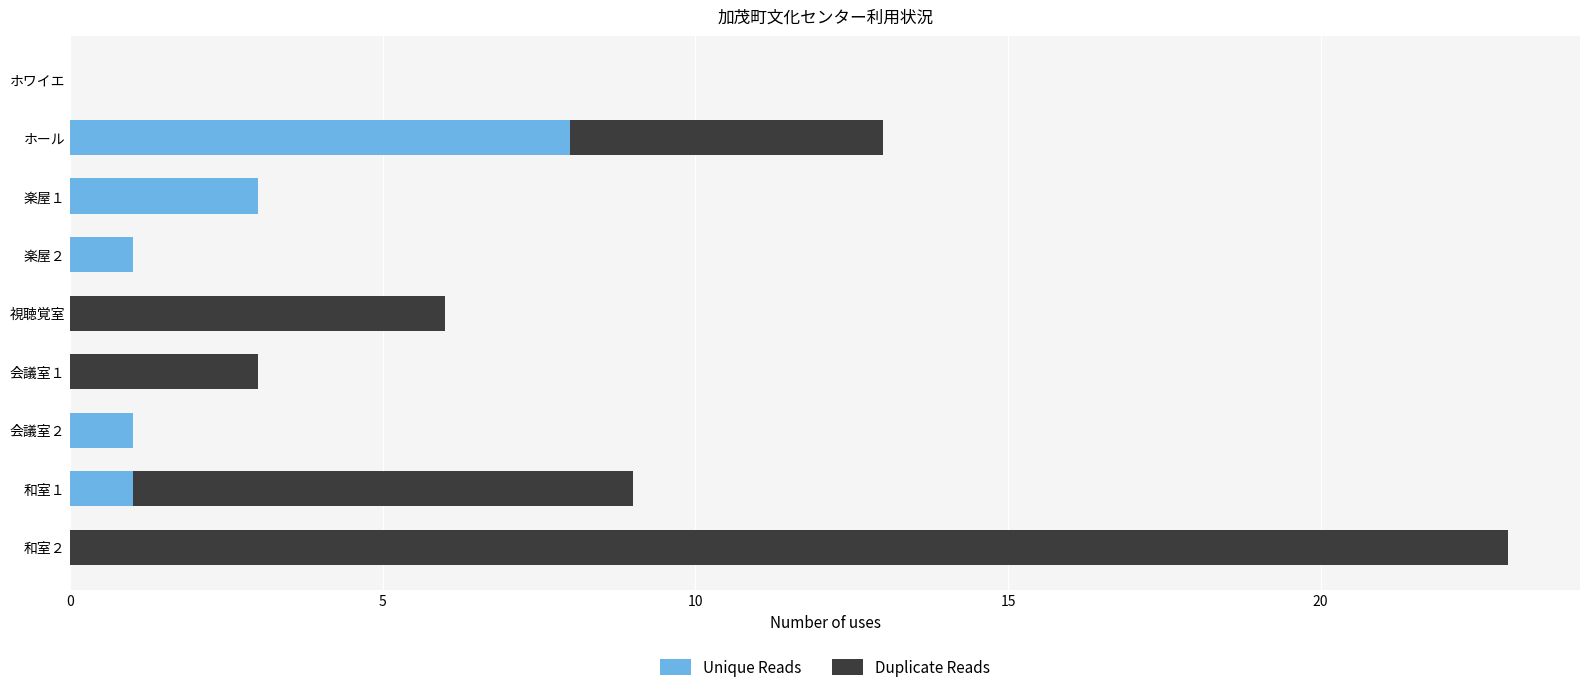

What is the sum of all Unique Reads values?

14